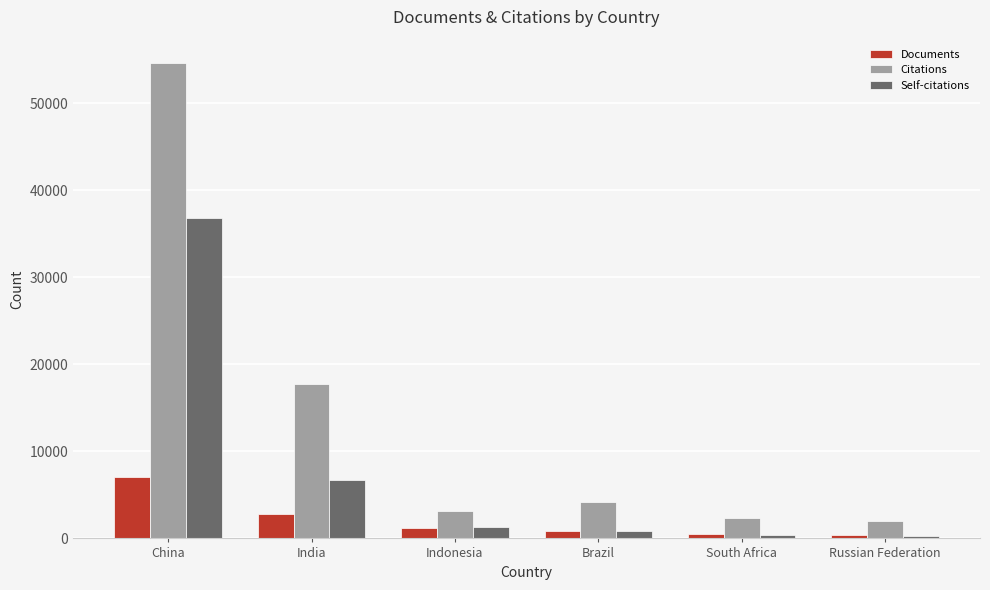

What is the maximum value for Documents?

7025